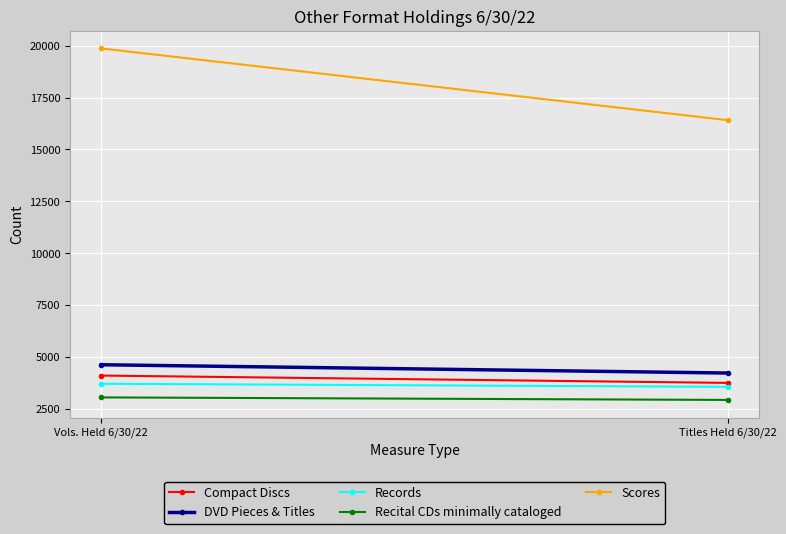

Reading right to left, extract all data points from this chart.

Compact Discs: Titles Held 6/30/22=3743	Vols. Held 6/30/22=4097
DVD Pieces & Titles: Titles Held 6/30/22=4219	Vols. Held 6/30/22=4619
Records: Titles Held 6/30/22=3553	Vols. Held 6/30/22=3702
Recital CDs minimally cataloged: Titles Held 6/30/22=2922	Vols. Held 6/30/22=3044
Scores: Titles Held 6/30/22=16413	Vols. Held 6/30/22=19873